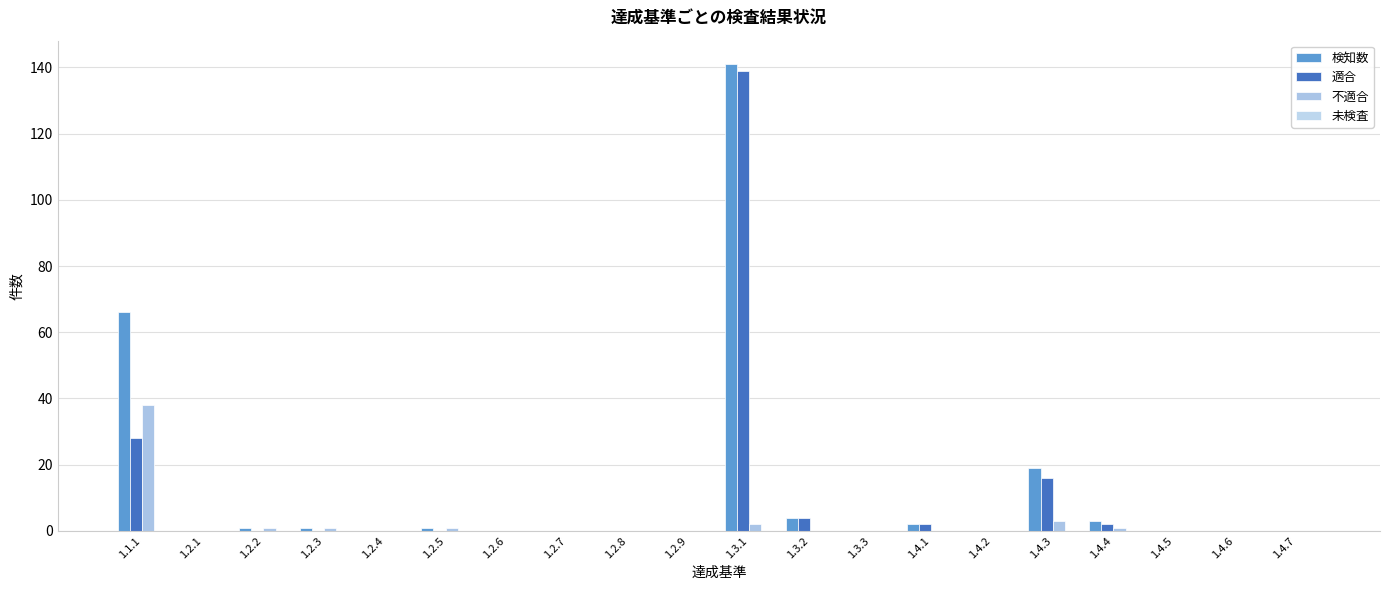

Does the chart contain stacked bars?

No